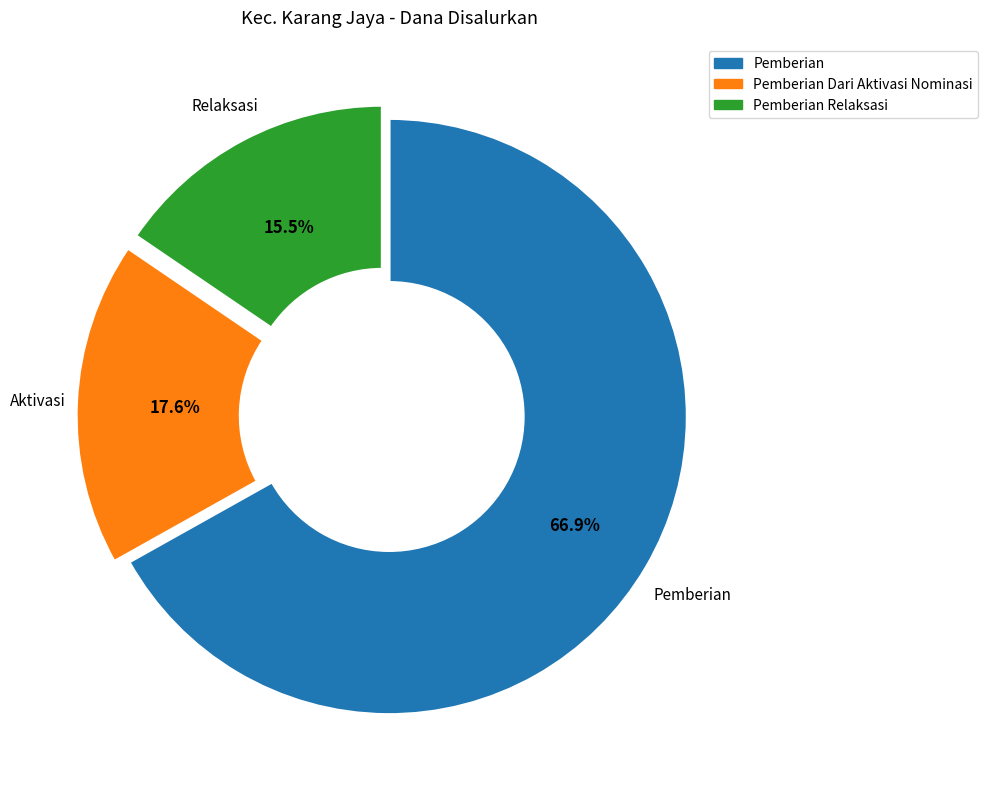

Does any single category account for the majority?

Yes